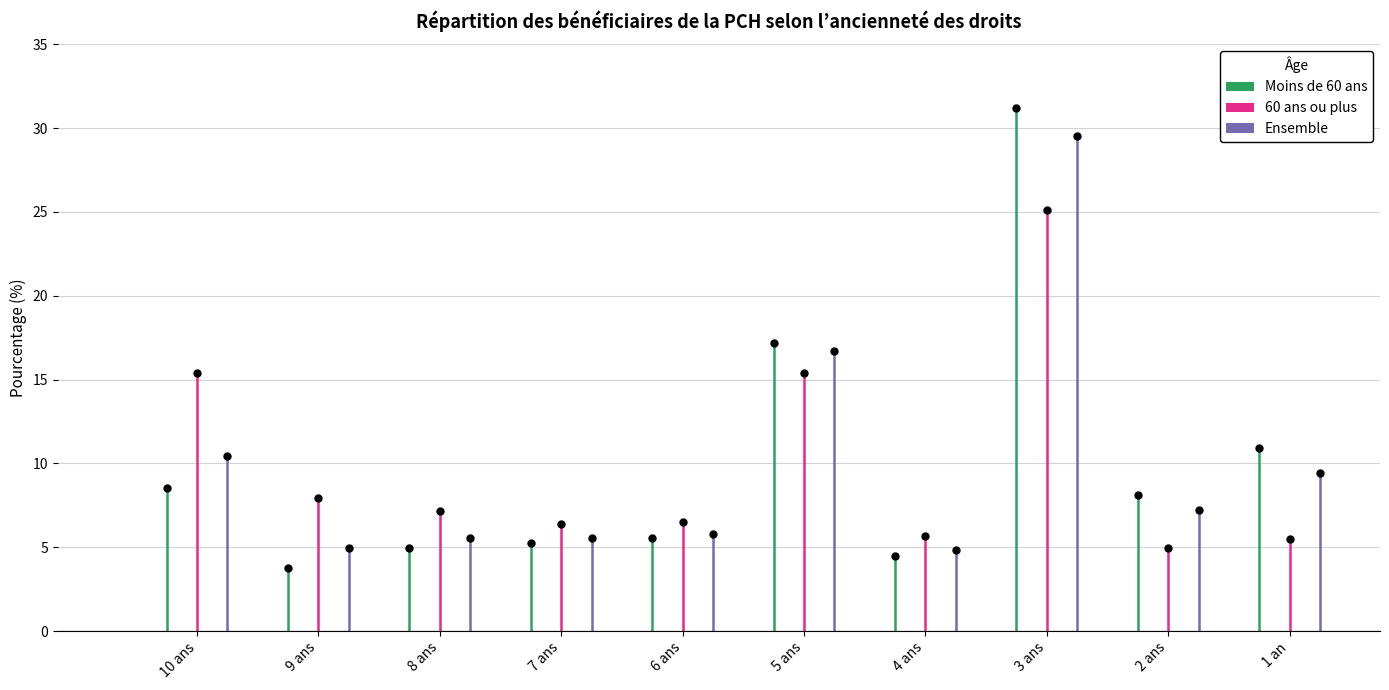

What is the total value across all series at 3 ans?

85.8